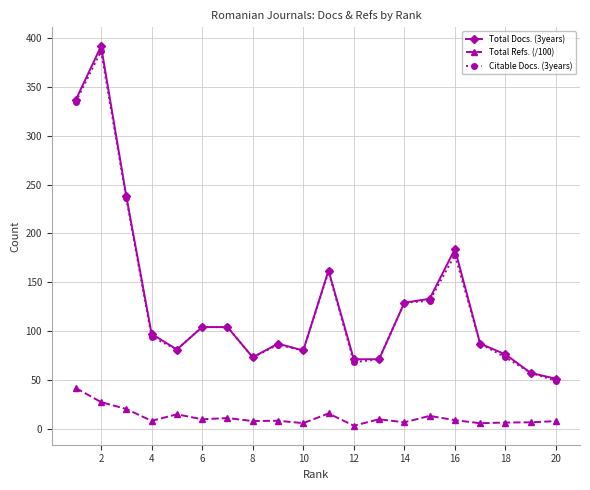

What are all the series names shown in the legend?

Total Docs. (3years), Total Refs. (/100), Citable Docs. (3years)